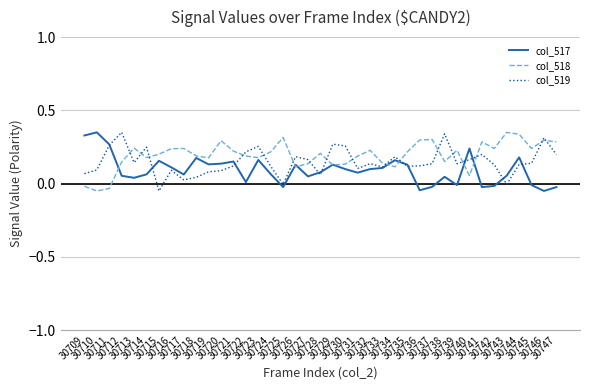

At how many categories does at least one series exceed 0?

39